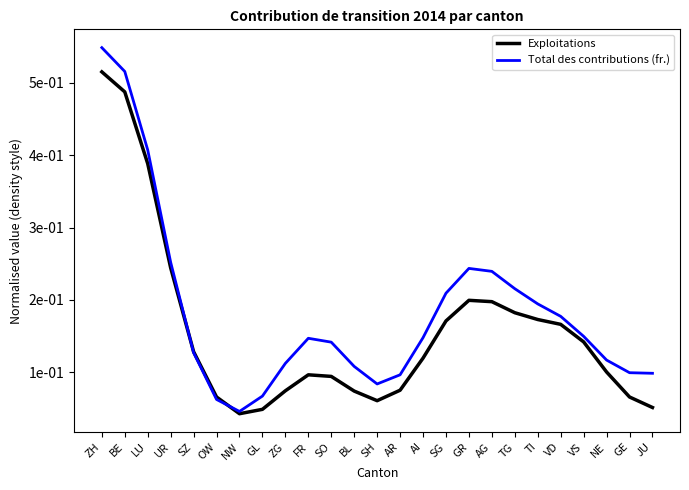

What is the maximum value shown in the chart?

0.5